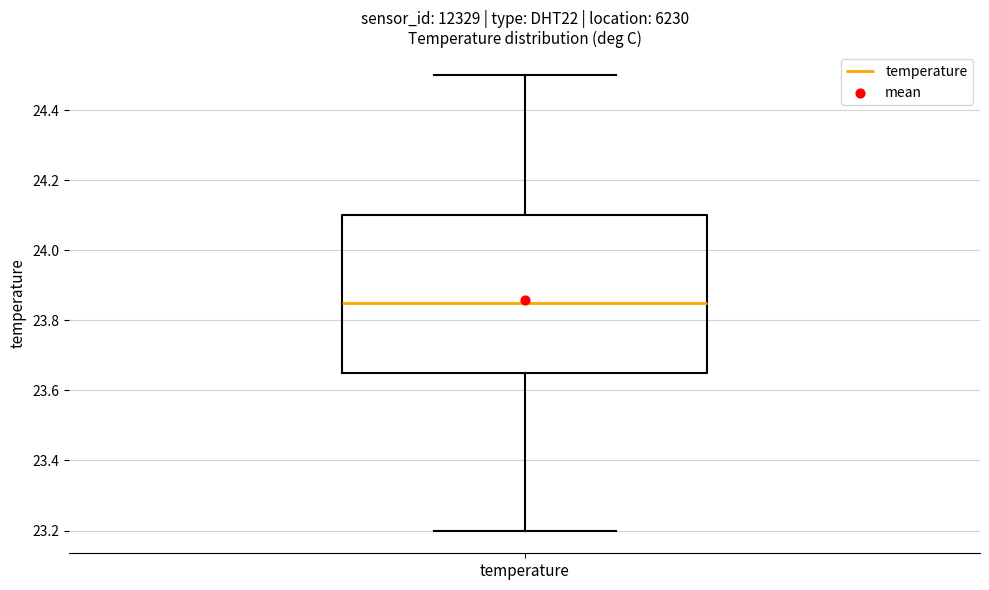

Transcribe this box plot: give where the median line is, the range the box spans, and where the two whiskers end, as read against the y-axis. The values are not printed on the chart, so give them approximately, as read against the axis.

median 23.86, box 23.66 to 24.10, whiskers 23.20 to 24.50